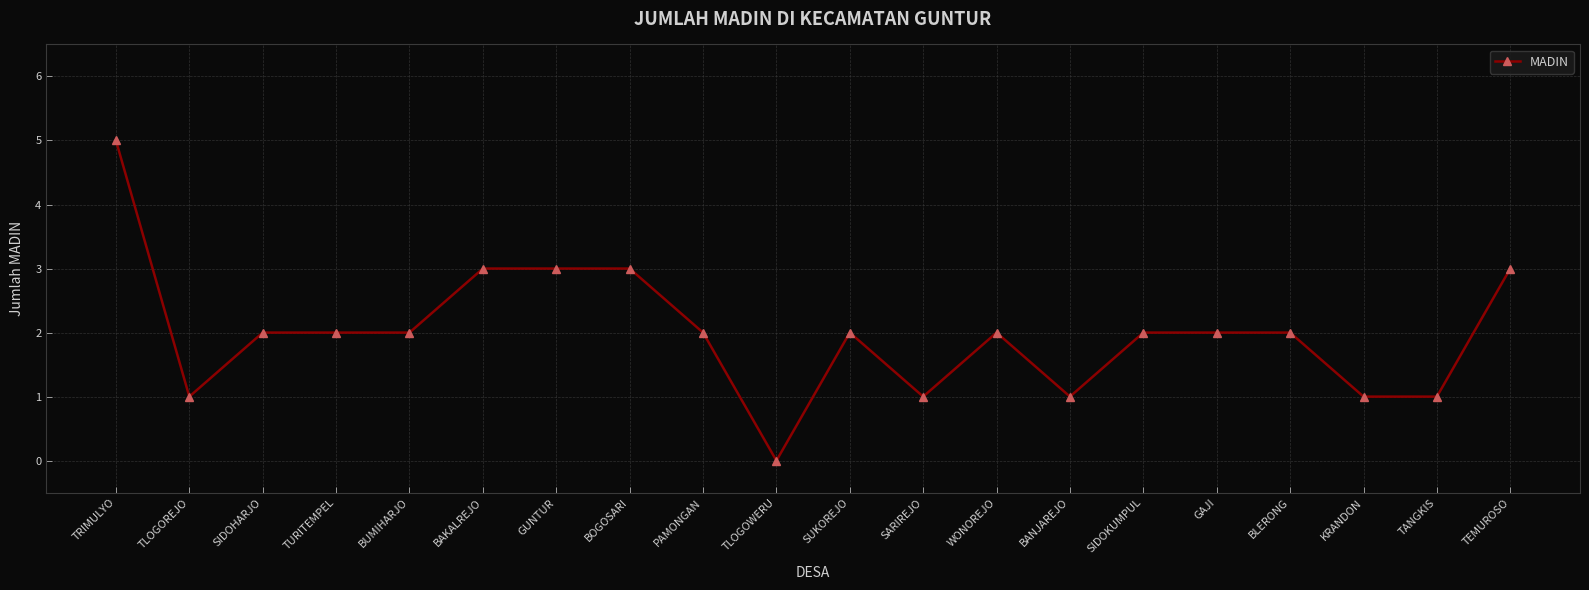

What is the label of the 17th point from the right?

TURITEMPEL